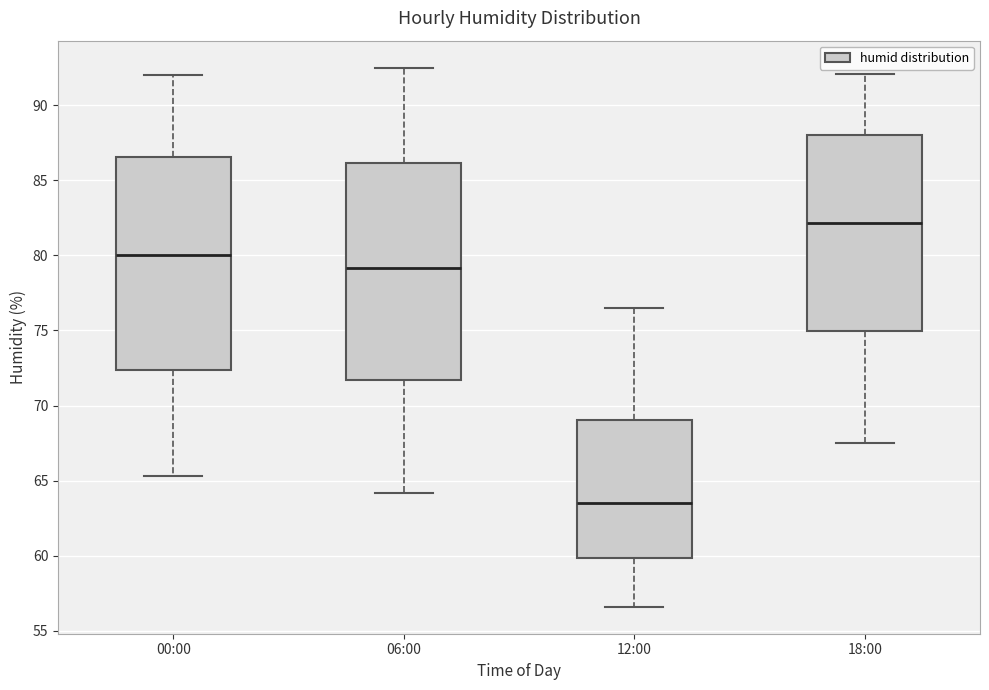

Which box's median line is the lowest?

12:00